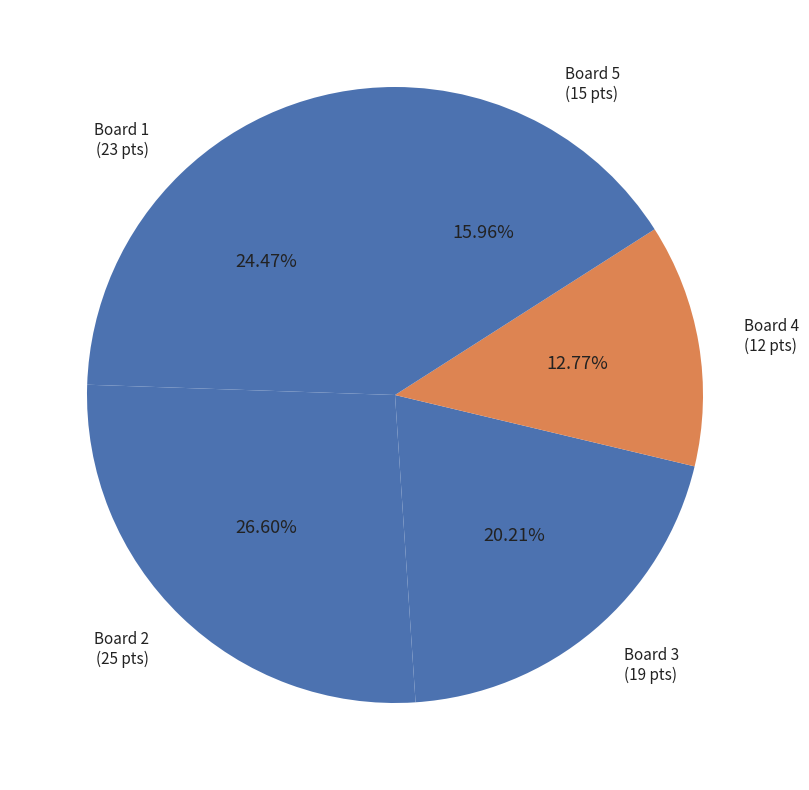

Rank the categories by value from highest to lowest.

Board 2, Board 1, Board 3, Board 5, Board 4